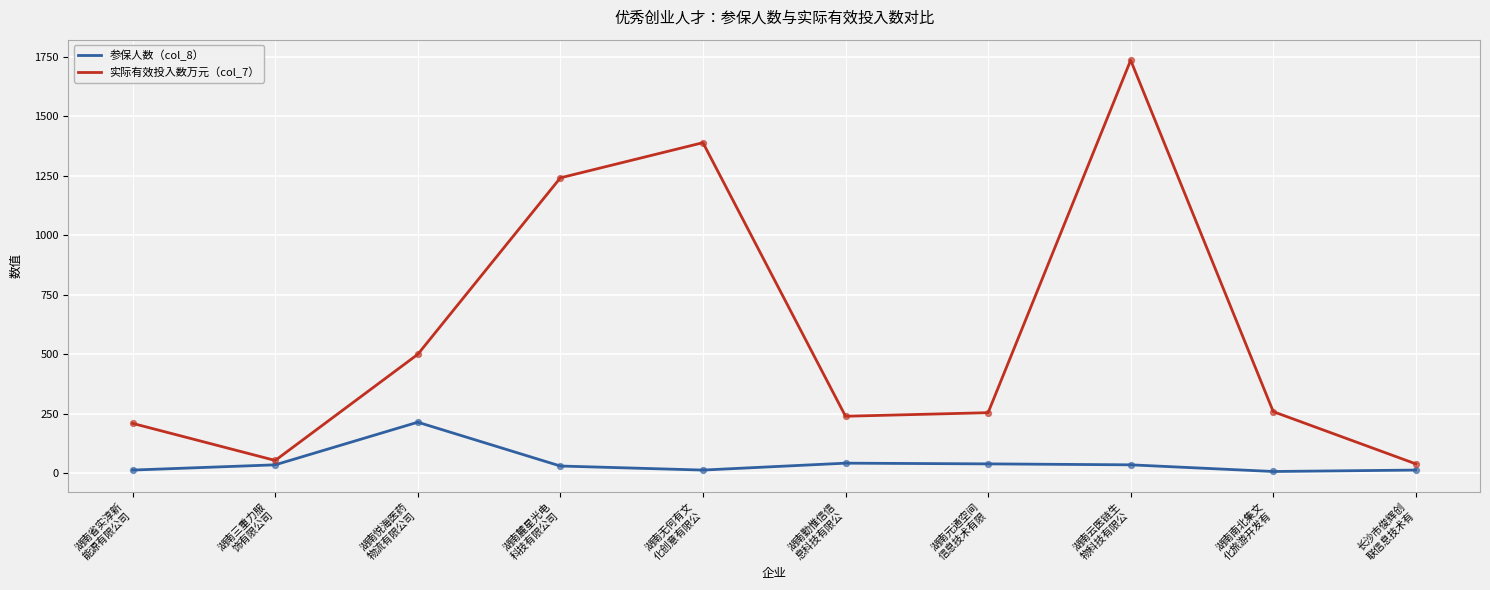

Which series has the largest range (max minus min)?

实际有效投入数万元（col_7）